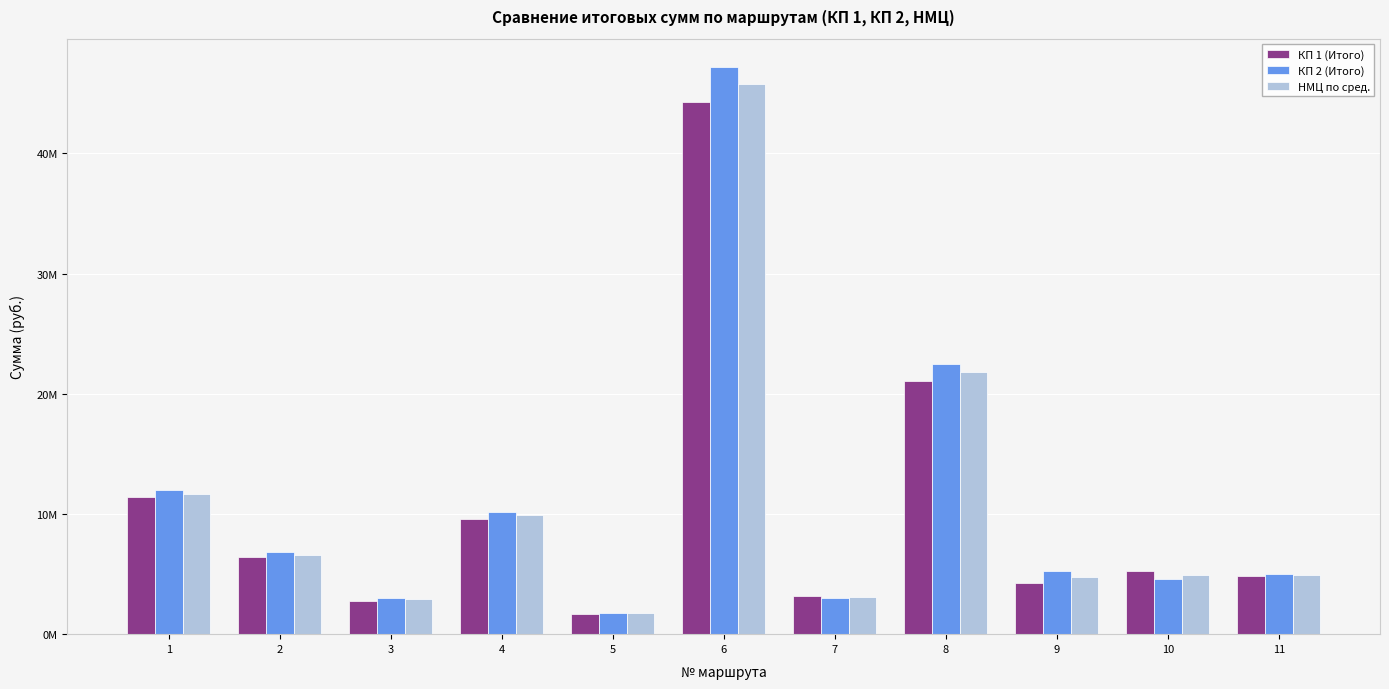

Reading left to right, transcribe all the data shown in this chart.

КП 1 (Итого): 1=11400000.0	2=6400000.0	3=2800000.0	4=9600000.0	5=1700000.0	6=44295543.6	7=3153822.0	8=21093116.0	9=4290000.0	10=5250000.0	11=4871460.0
КП 2 (Итого): 1=12000000.0	2=6800000.0	3=3000000.0	4=10200000.0	5=1800000.0	6=47184383.4	7=3041185.5	8=22468754.0	9=5255250.0	10=4600000.0	11=5032500.0
НМЦ по сред.: 1=11700000.0	2=6600000.0	3=2900000.0	4=9900000.0	5=1750000.0	6=45739963.5	7=3097503.8	8=21780935.0	9=4772625.0	10=4925000.0	11=4951980.0